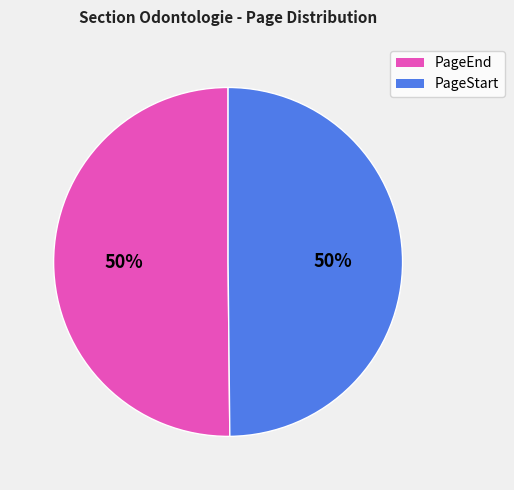

True or false: PageStart accounts for 50% of the total.

True